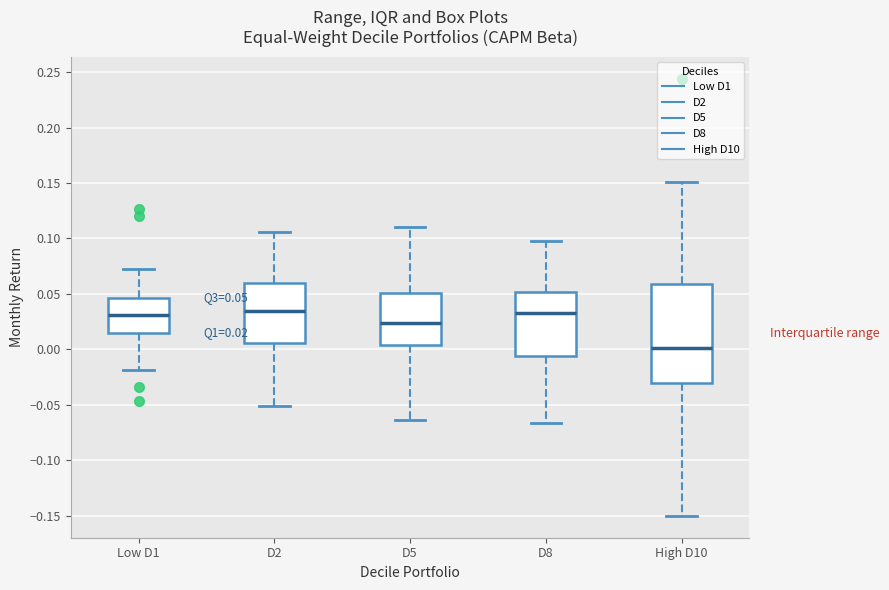

Which box's median line is the lowest?

High D10